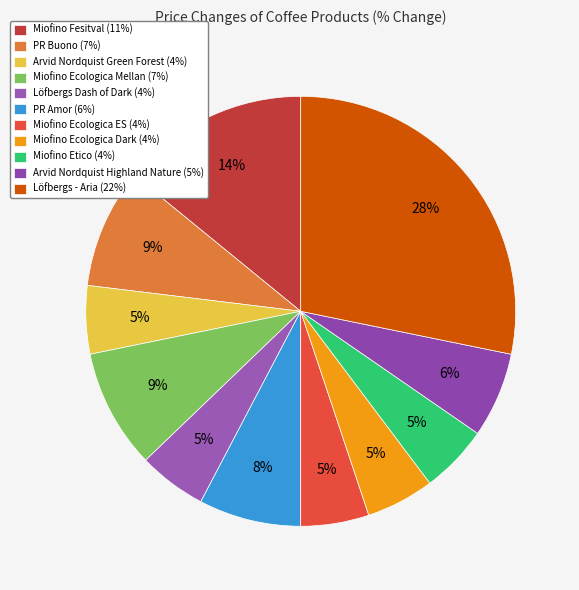

How many slices are in this pie chart?

11